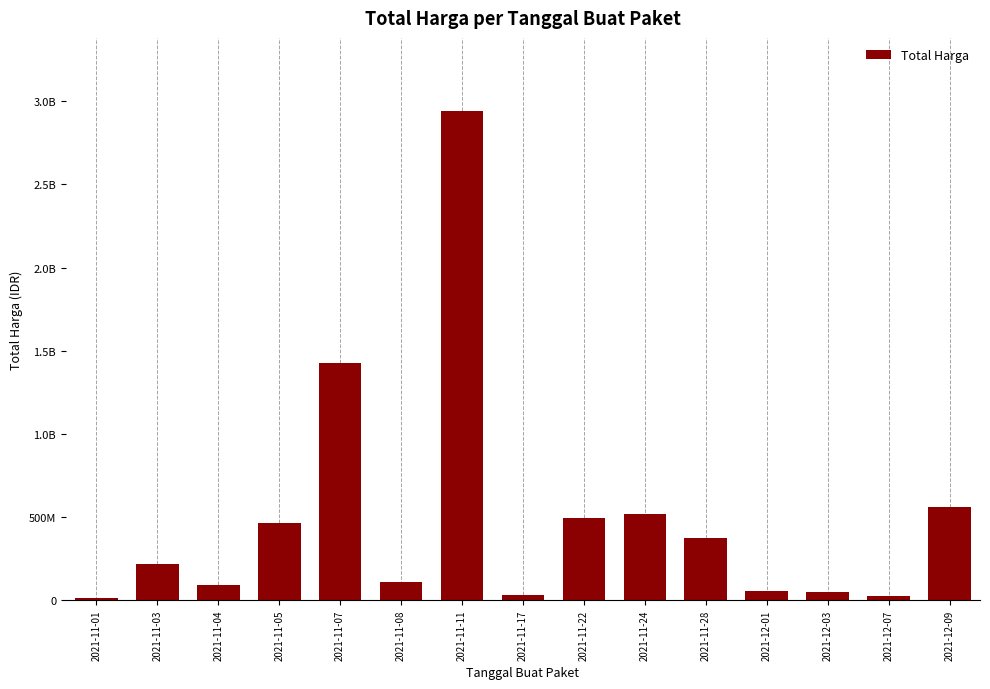

Where is the data nearest to the value 1476310970?

2021-11-07